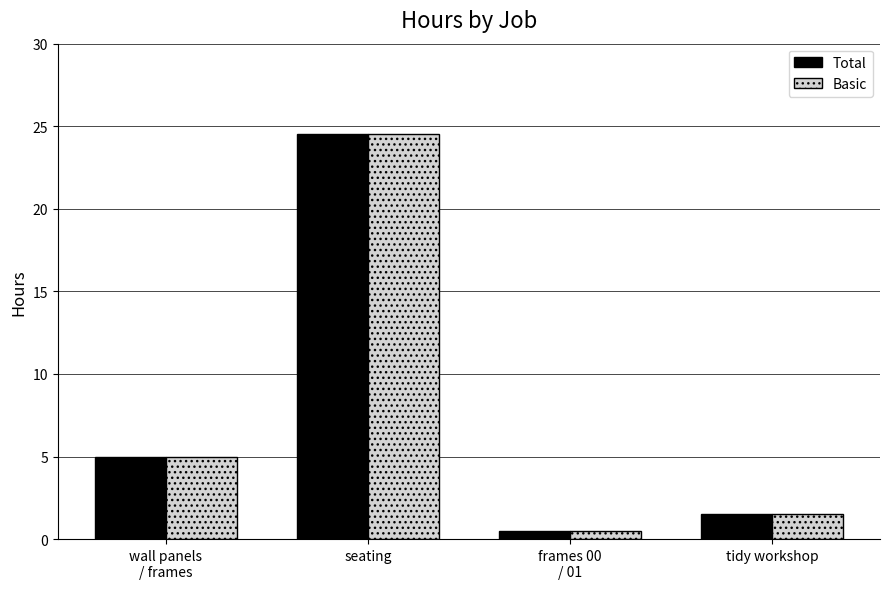

Reading left to right, list all the values displayed in this chart.

Total: 5.0	24.5	0.5	1.5
Basic: 5.0	24.5	0.5	1.5